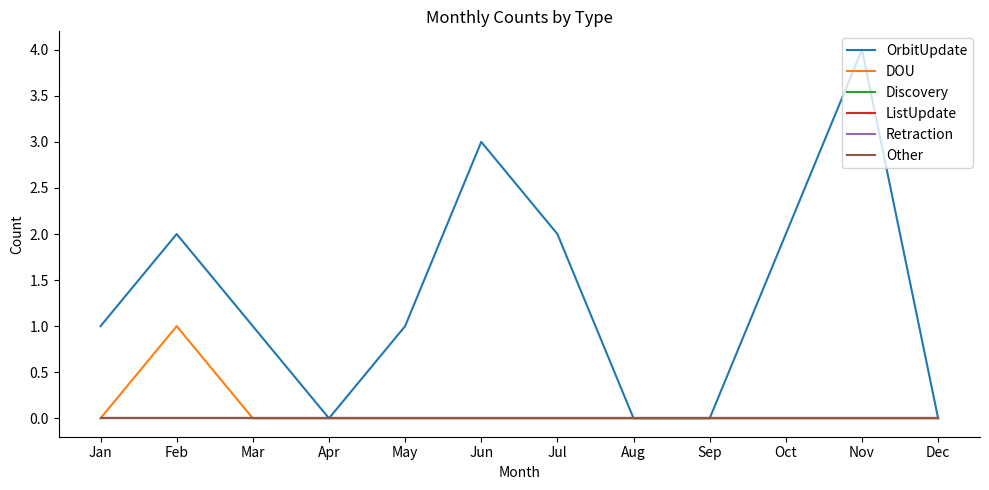

True or false: DOU and Other intersect in this chart.

False